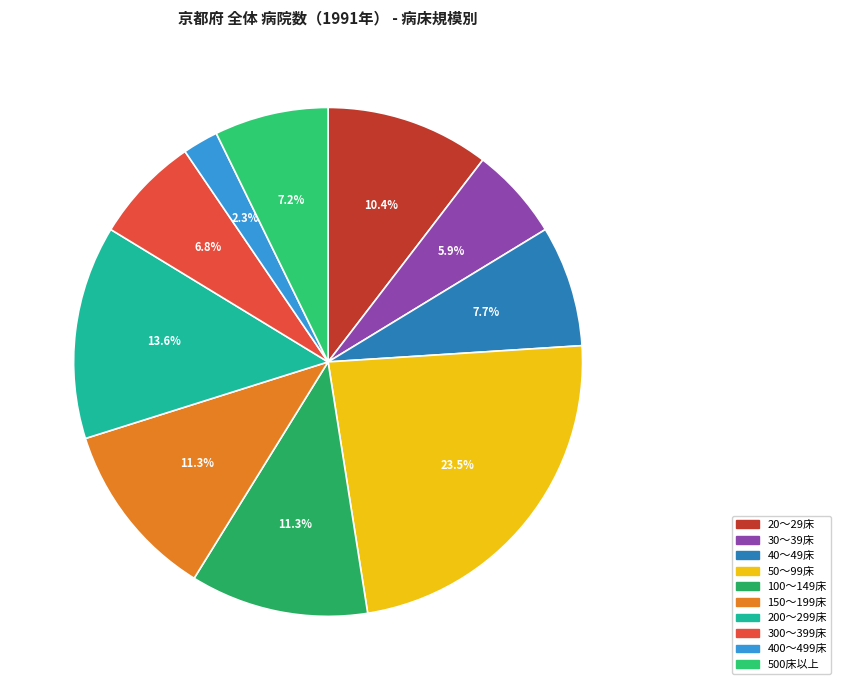

To the nearest percent, what portion does 30～39床 represent?

6%